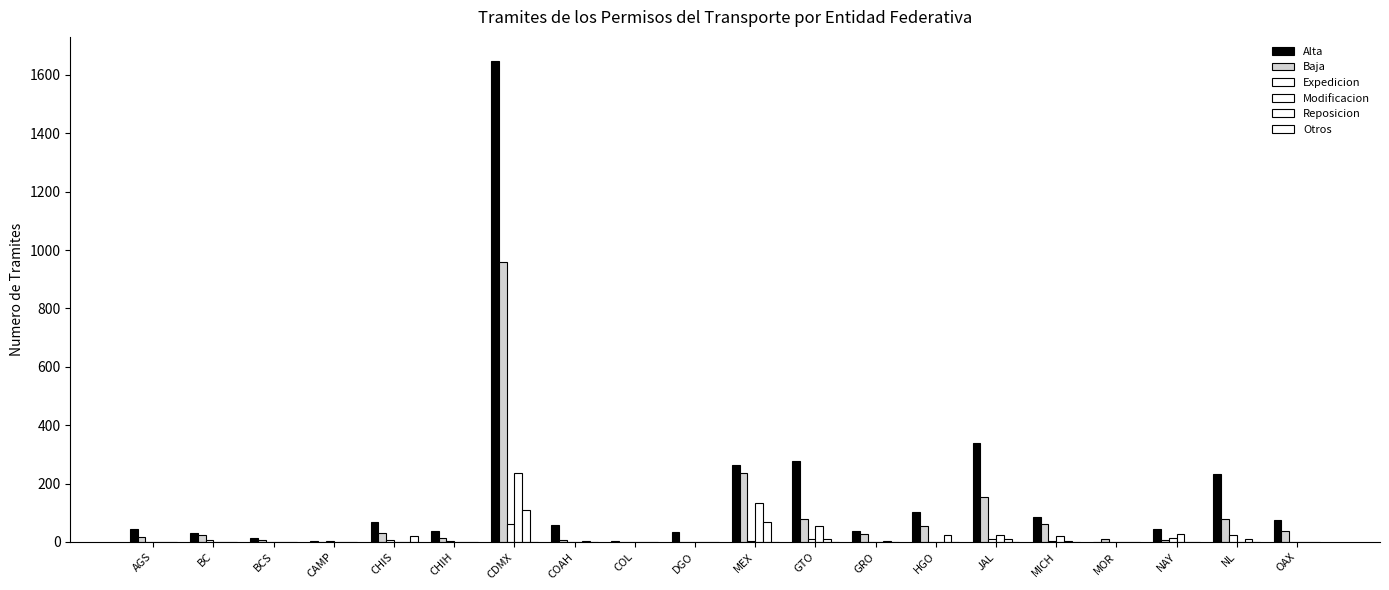

How many series are shown in this chart?

6